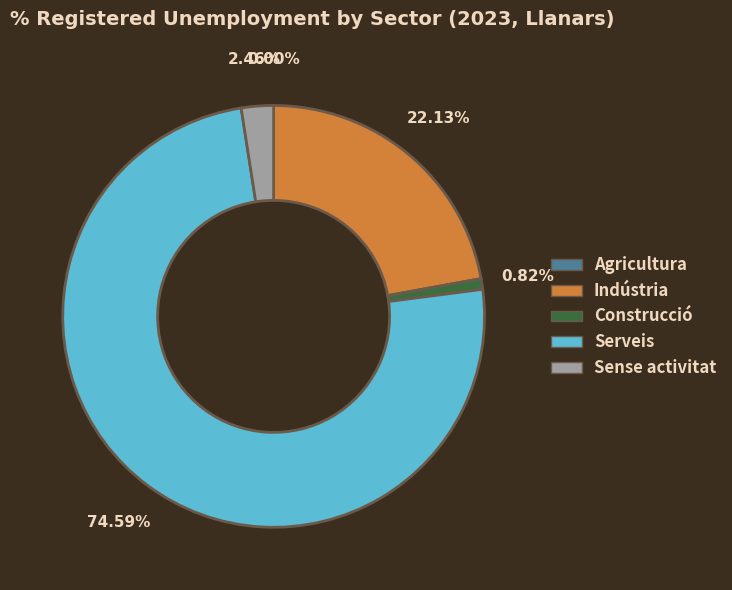

To the nearest percent, what is the combined percentage of Indústria and Sense activitat?

25%